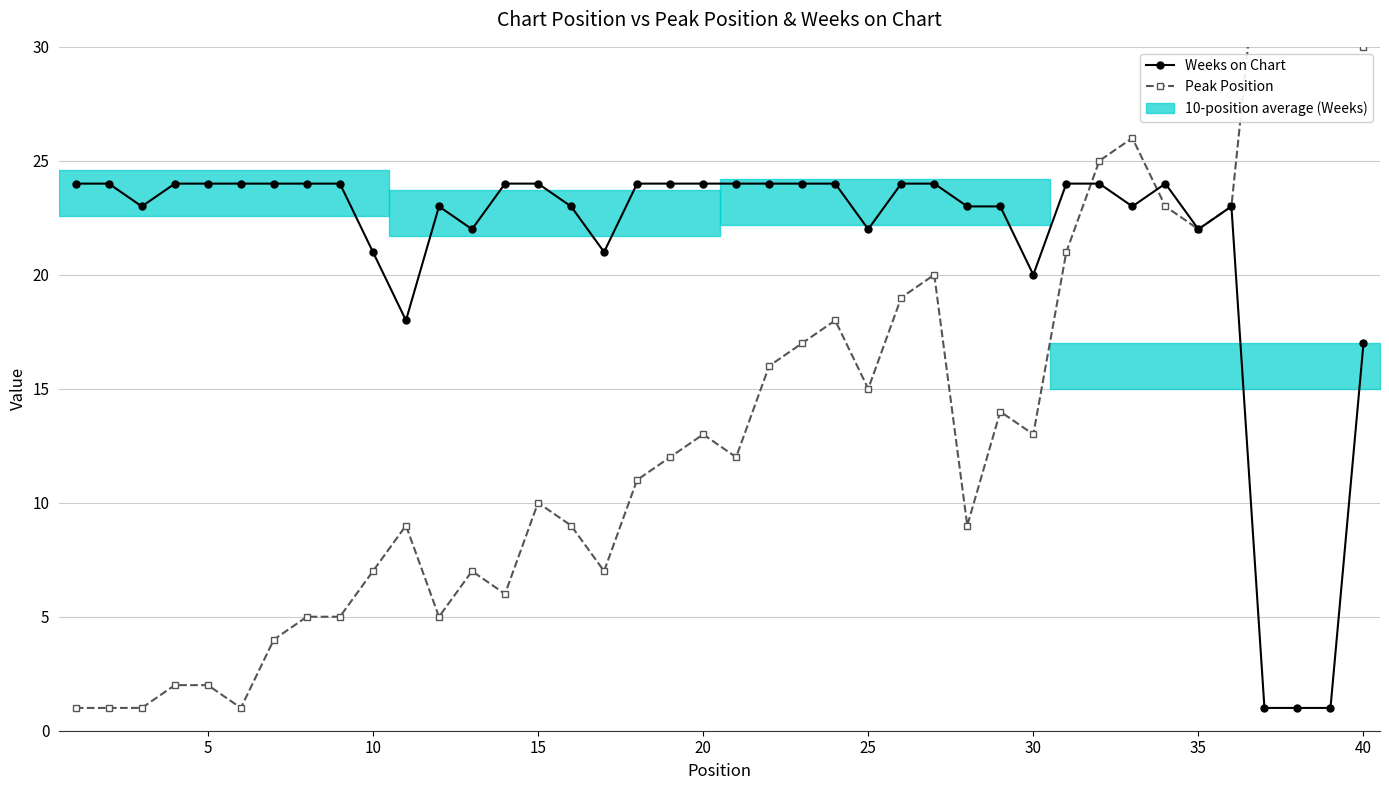

How many times do Weeks on Chart and Peak Position cross each other?

2